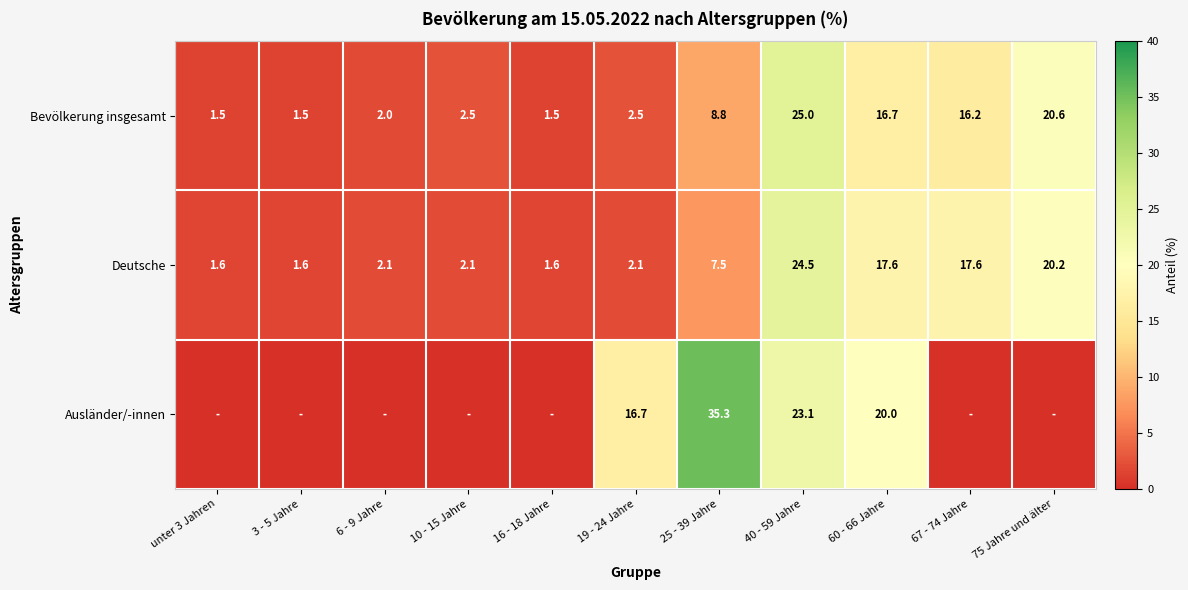

At which label does Deutsche first exceed 2?

6 - 9 Jahre